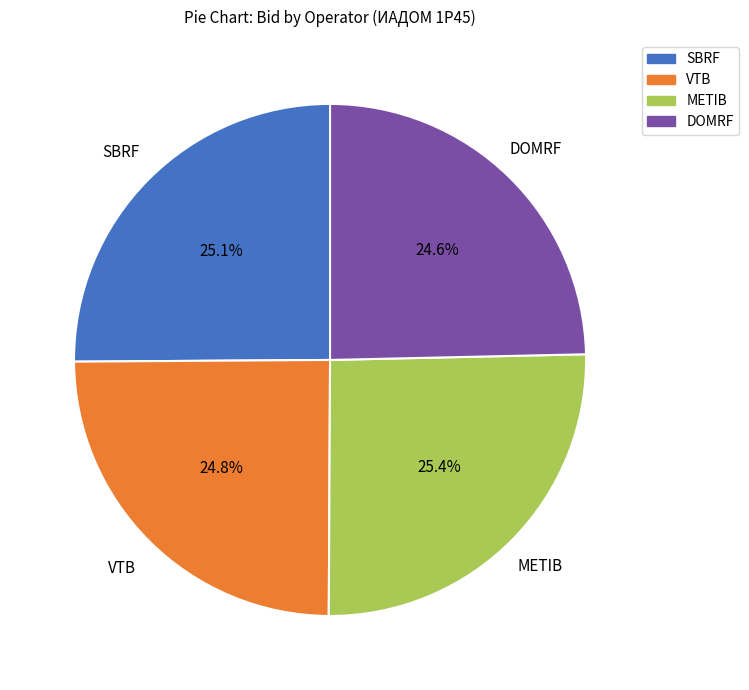

Approximately how many times larger is the value at METIB compared to VTB?

1.0